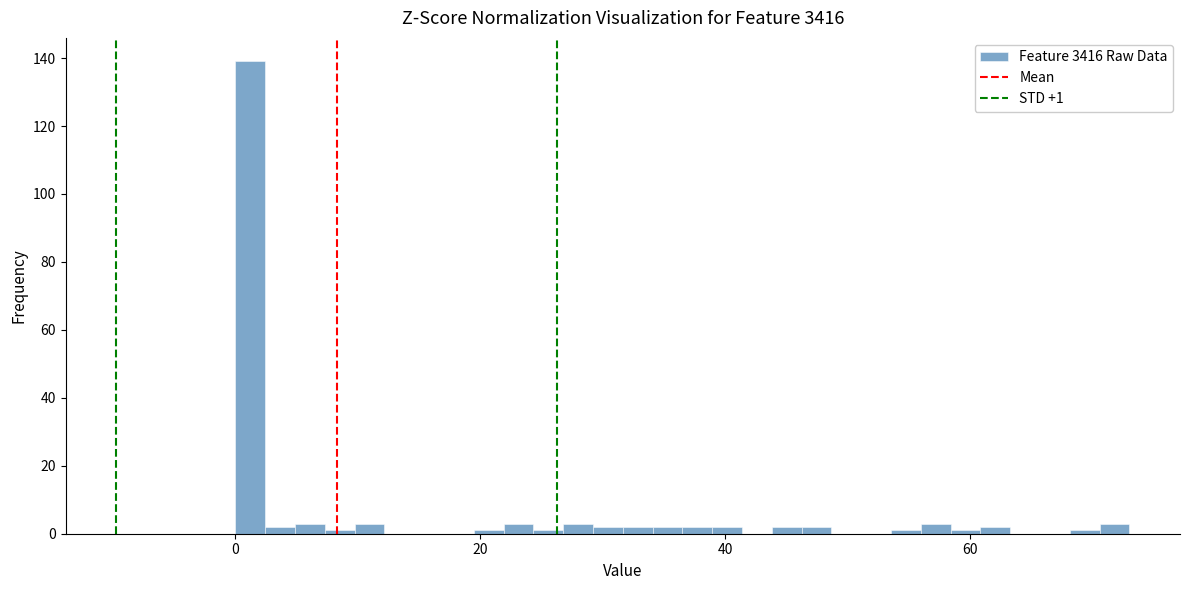

Around what value on the x-axis is the tallest bar? Give the approximate position of its centre, as read against the axis.

2